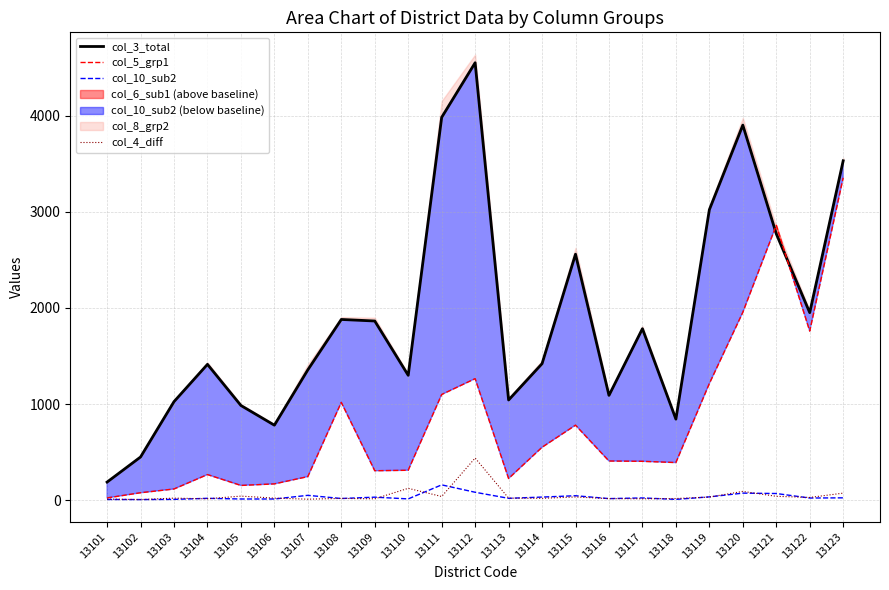

At which category is the sum across all series the highest?

13123